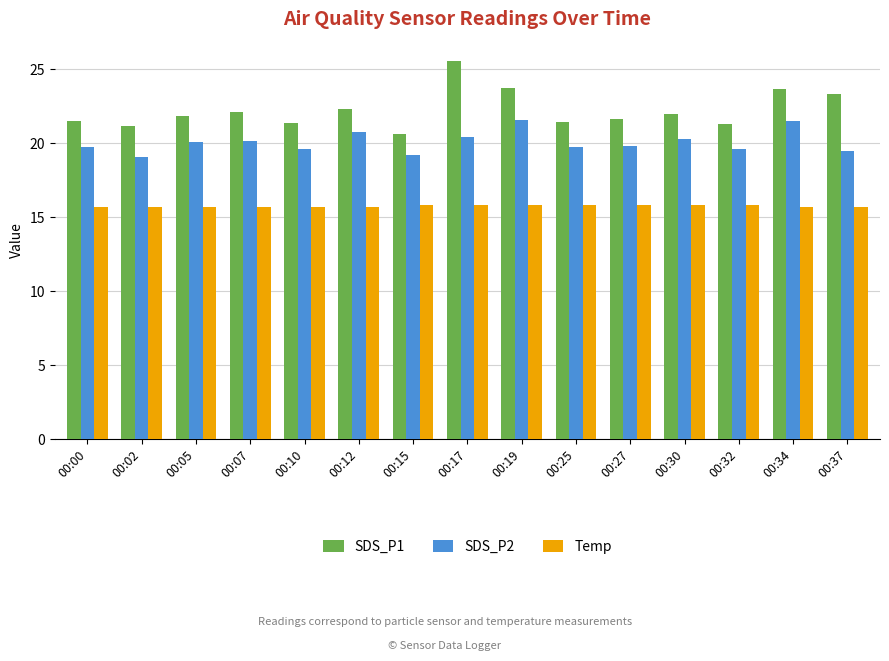

How many categories are shown in the chart?

15